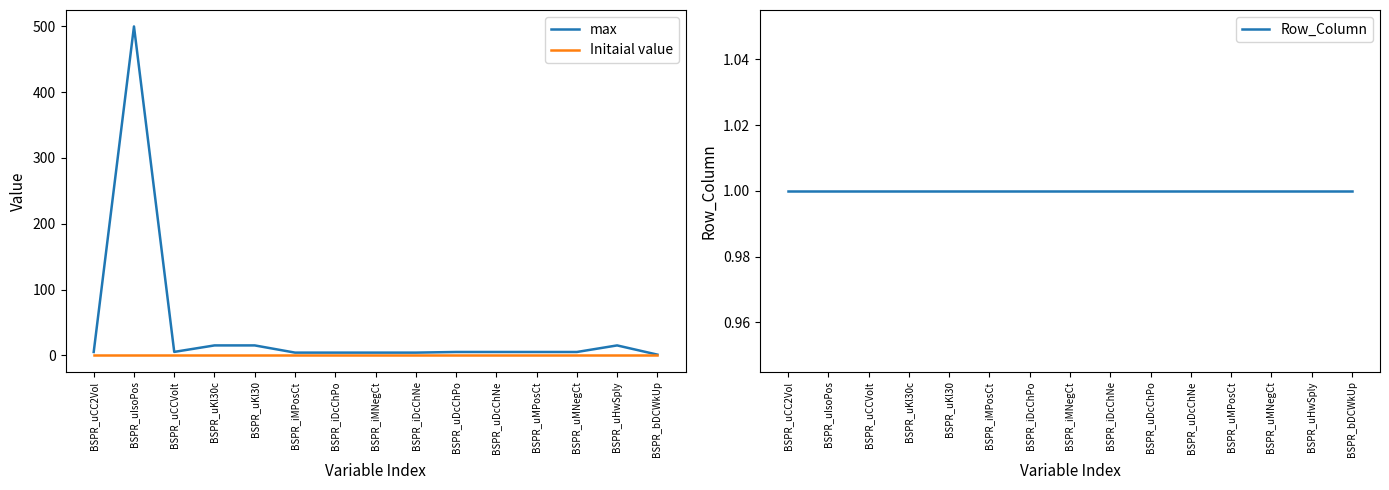

What is the difference between the highest and lowest values at BSPR_uDcChNe?

5.0